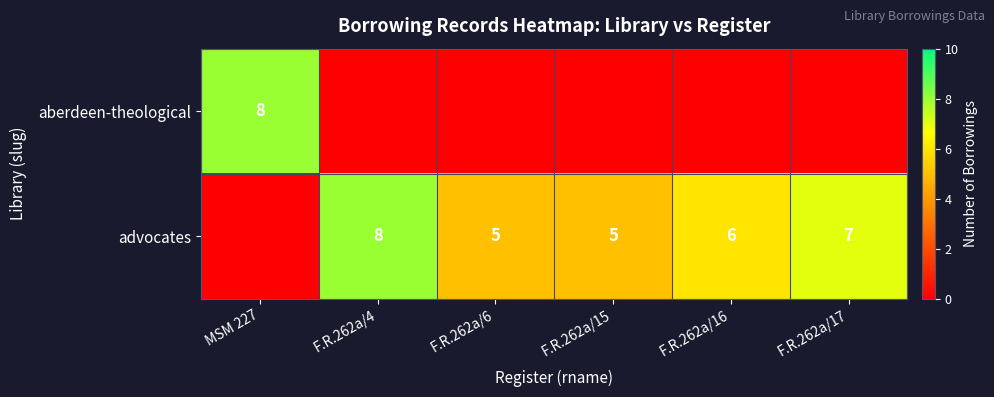

The value of advocates at F.R.262a/4 is 8. True or false?

True